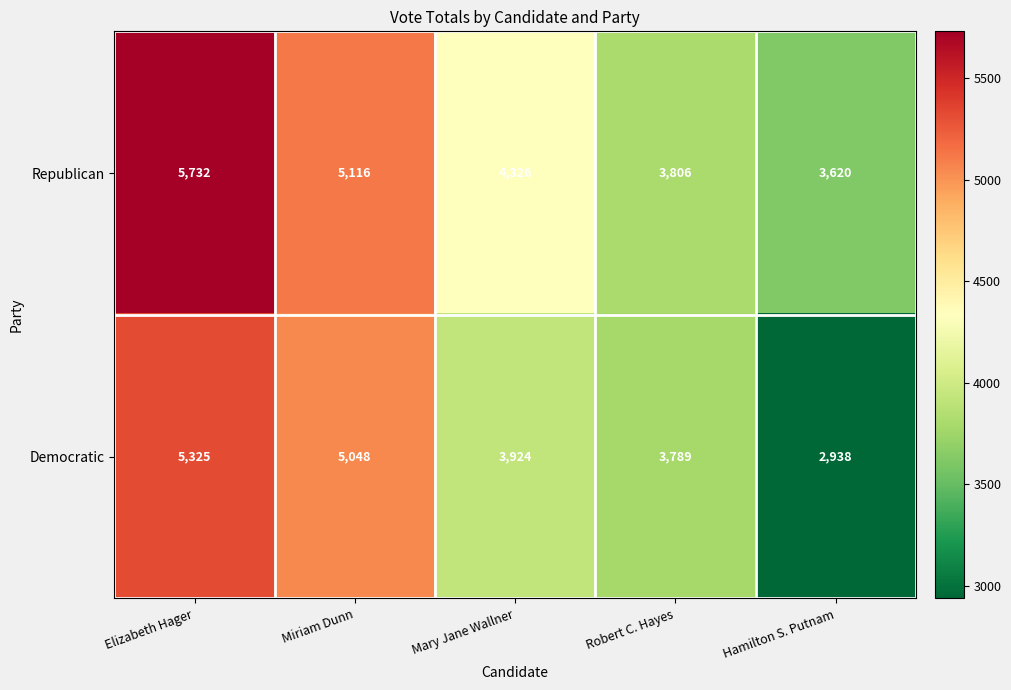

Where does the Republican series first go above 4326?

Elizabeth Hager